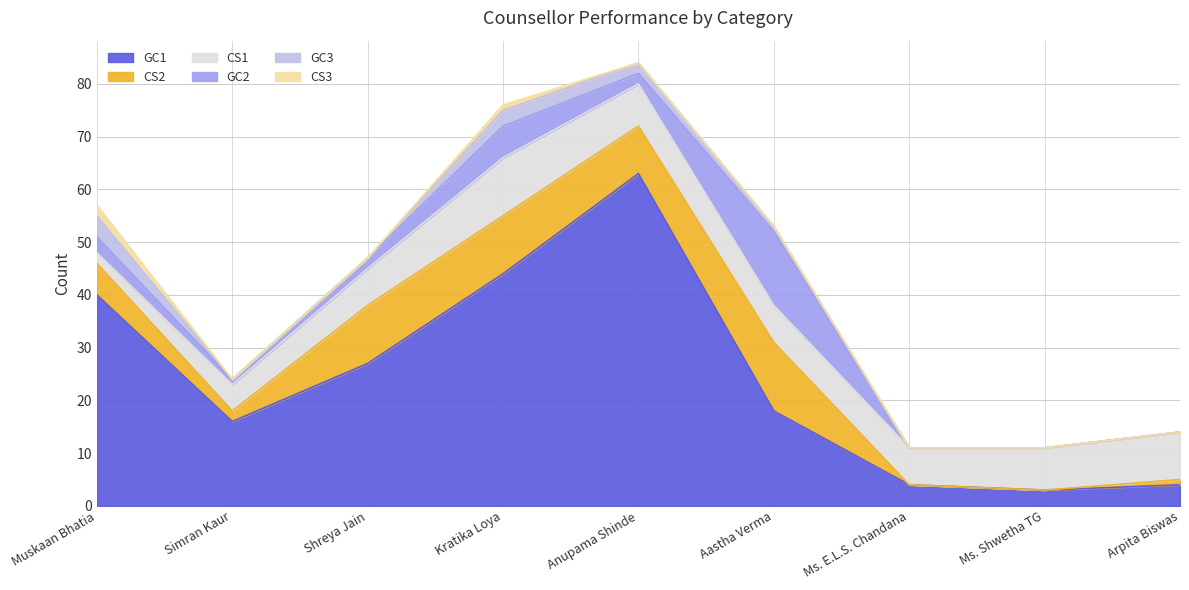

True or false: GC2 has a value of 0 at Ms. Shwetha TG.

True